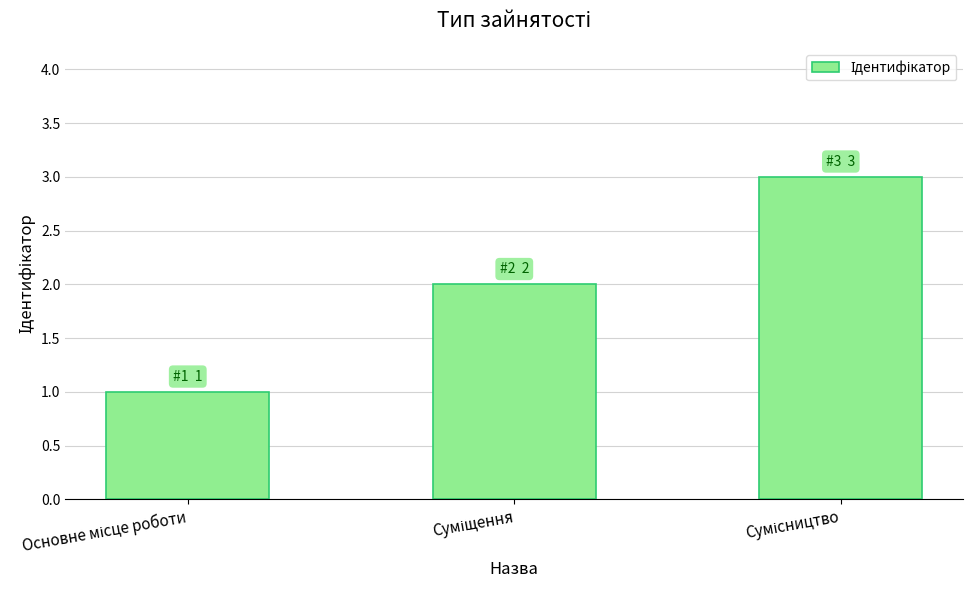

What is the maximum value shown in the chart?

3